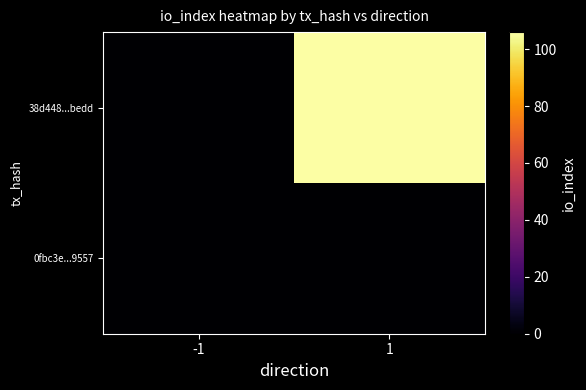

Reading right to left, extract all data points from this chart.

0fbc3e...9557: 1=0	-1=0
38d448...bedd: 1=106	-1=0